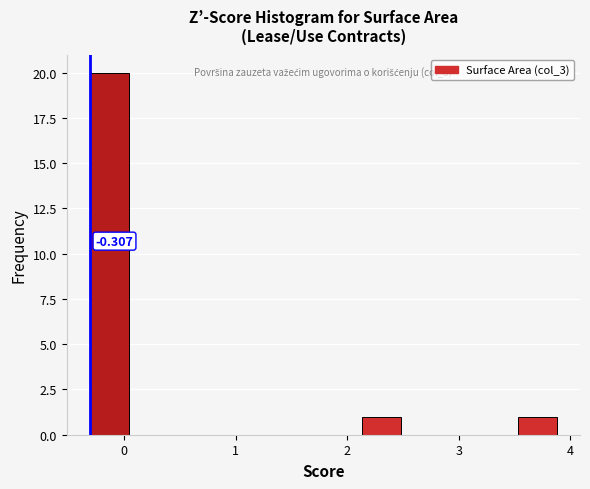

Read against the x-axis, roughly where is the centre of the tallest bar?

-0.1